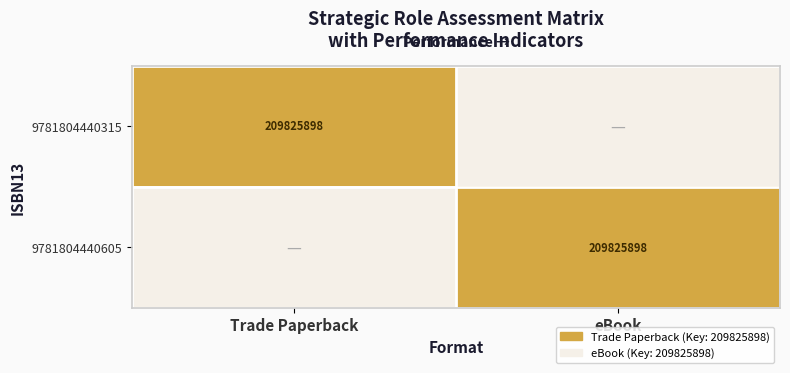

The 9781804440605 series shows 295800318 at eBook. True or false?

False